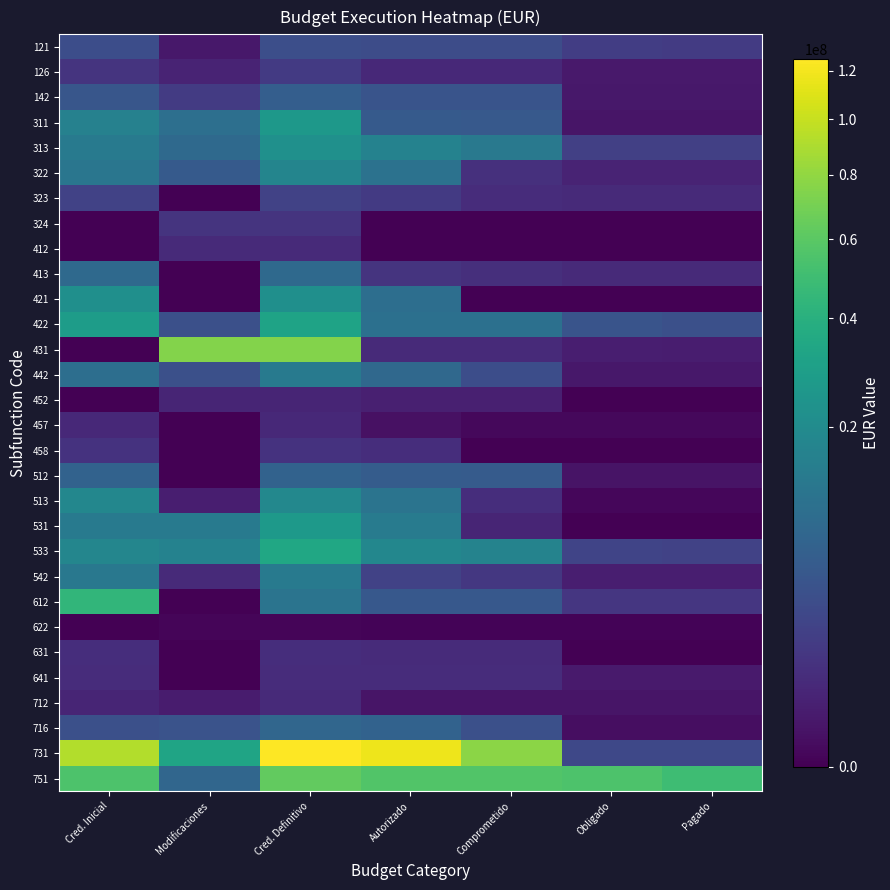

At Modificaciones, list the series in order from smallest to largest.

323, 413, 421, 457, 458, 512, 612, 631, 641, 622, 121, 712, 513, 126, 452, 412, 542, 324, 142, 442, 422, 716, 322, 751, 313, 311, 531, 533, 731, 431